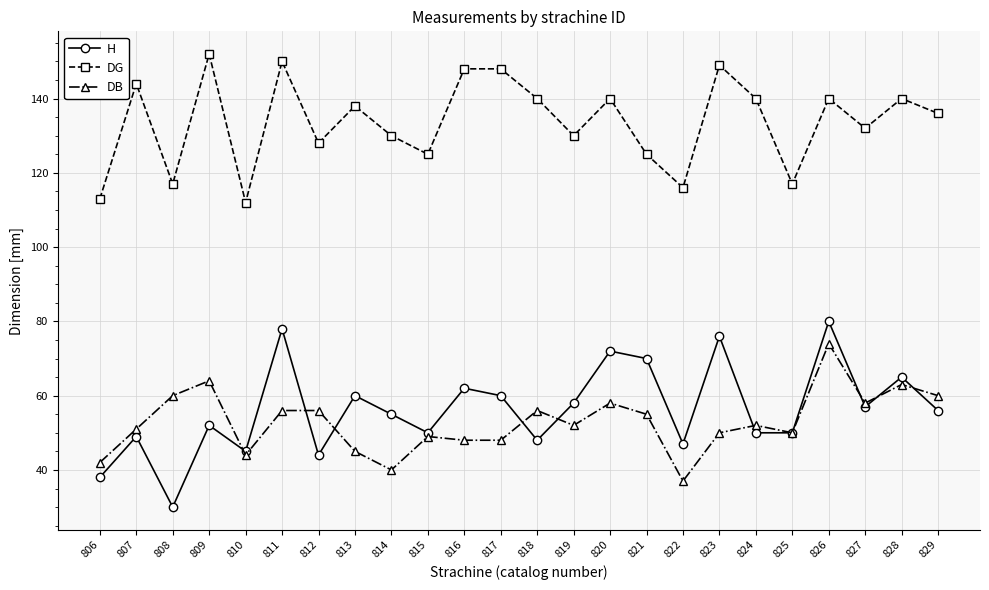

What is the value of the H point at the 24th from the left?

56